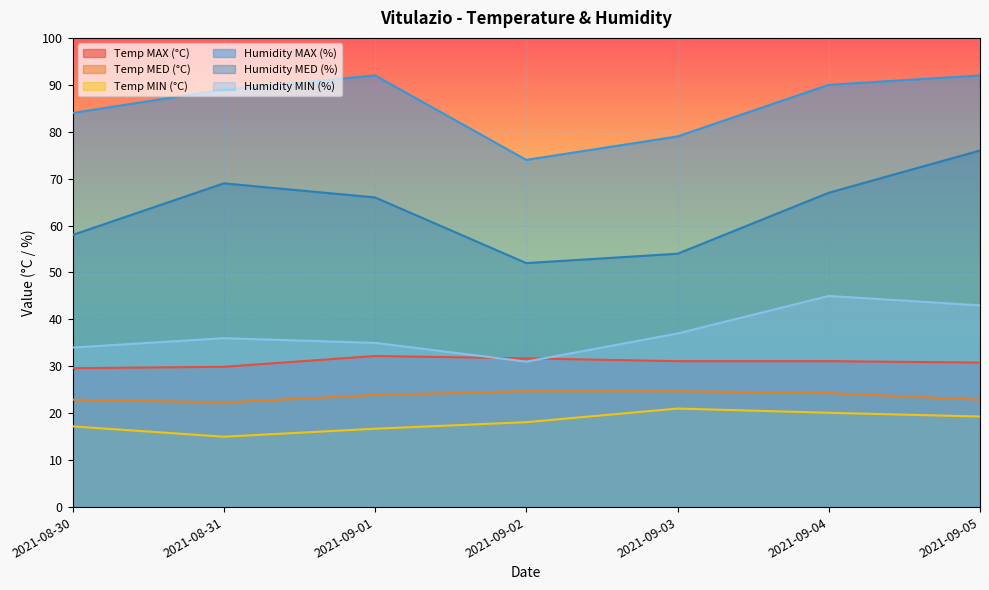

How many values in the Humidity MIN (%) series exceed 36?

3